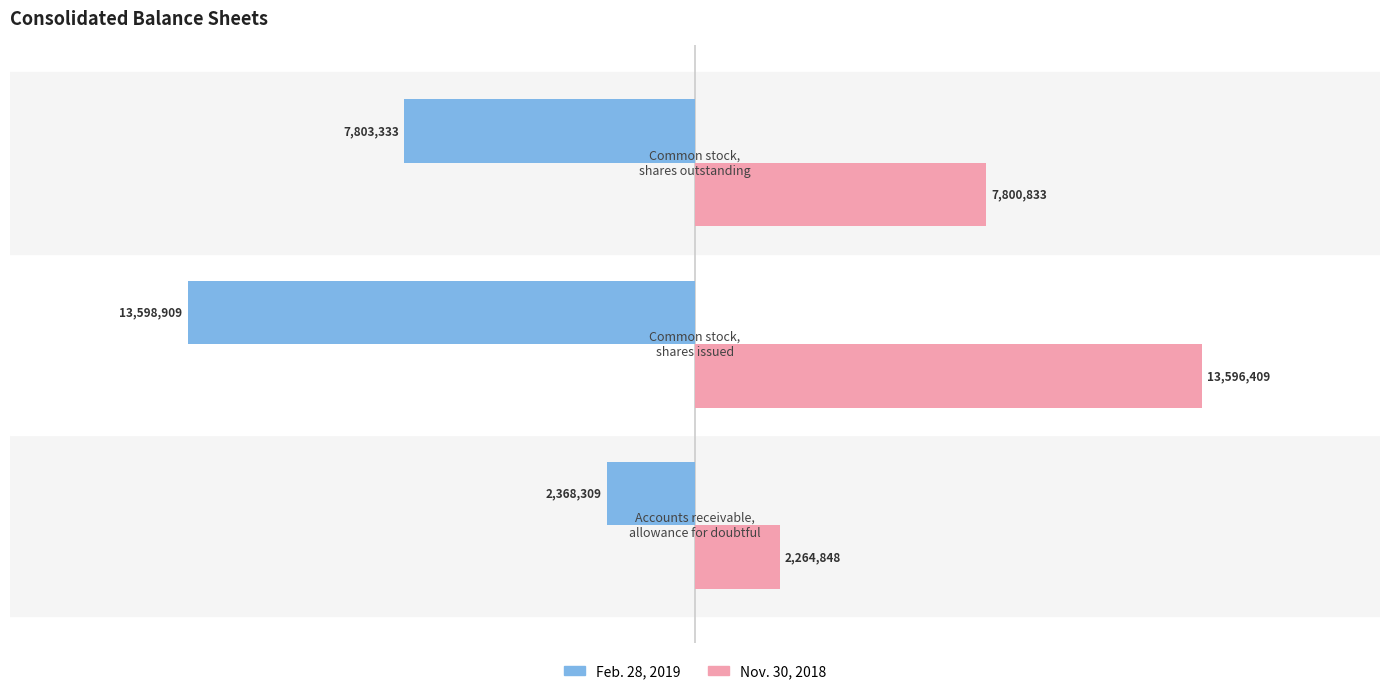

Reading left to right, what are all the values shown in this chart?

Feb. 28, 2019: -2368309	-13598909	-7803333
Nov. 30, 2018: 2264848	13596409	7800833